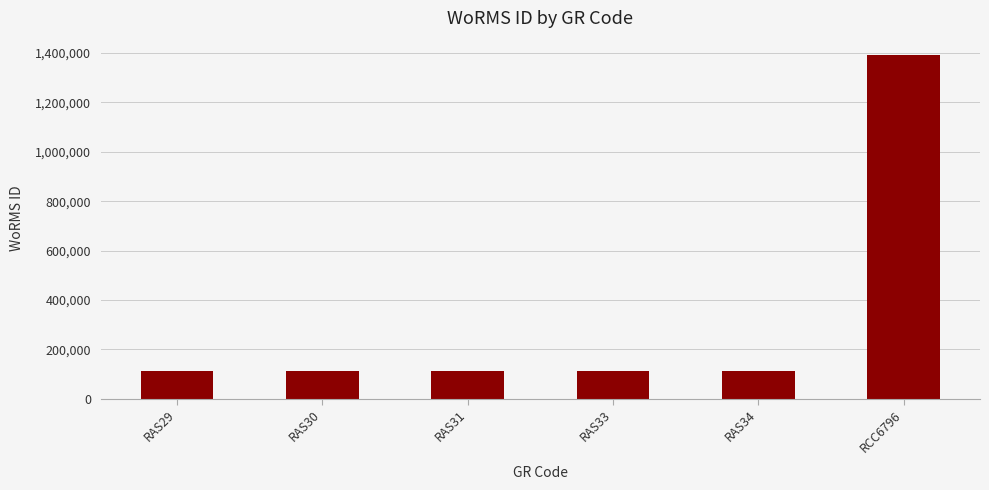

What is the ratio of the value at RAS31 to the value at RAS29?

1.0